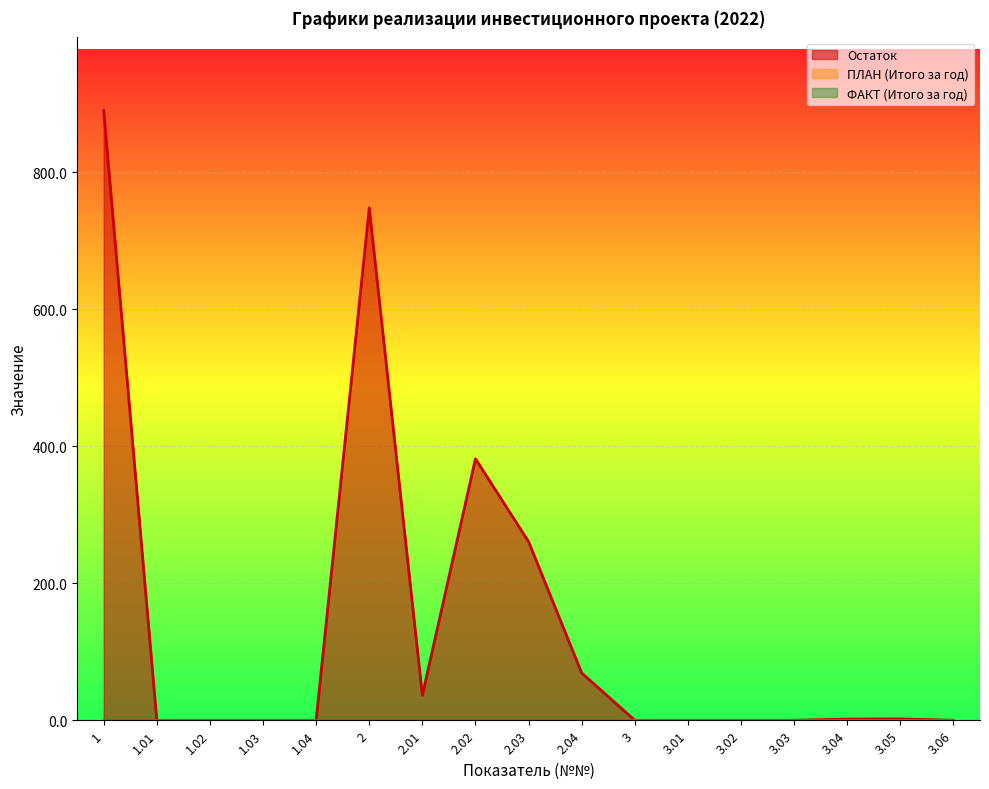

How many lines are shown in the chart?

3